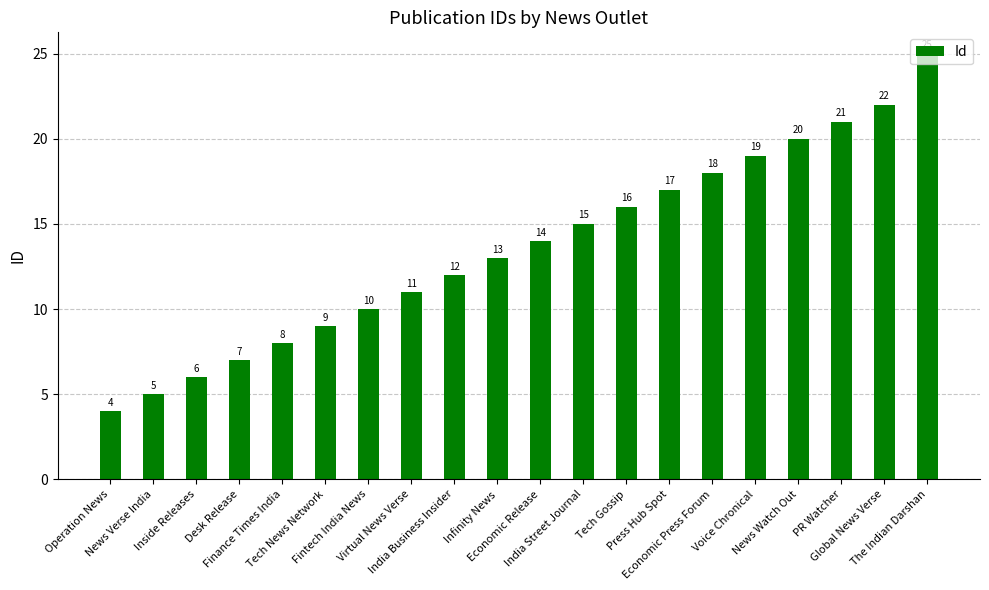

Reading right to left, transcribe all the data shown in this chart.

25	22	21	20	19	18	17	16	15	14	13	12	11	10	9	8	7	6	5	4